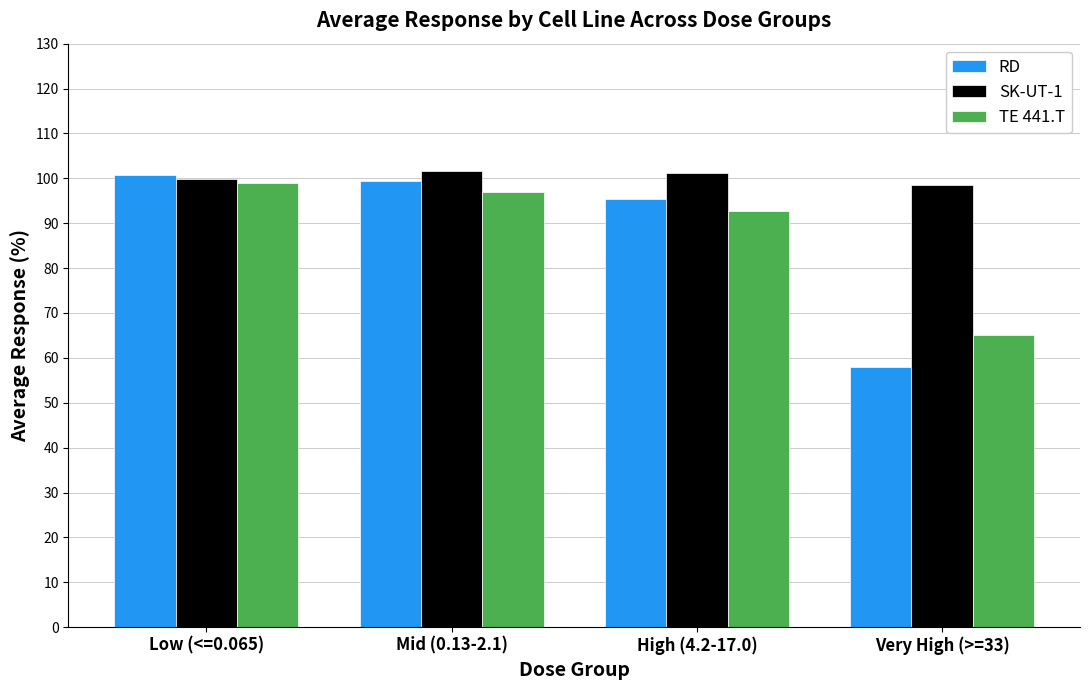

What is the difference between the second highest and minimum values in the TE 441.T series?

31.9